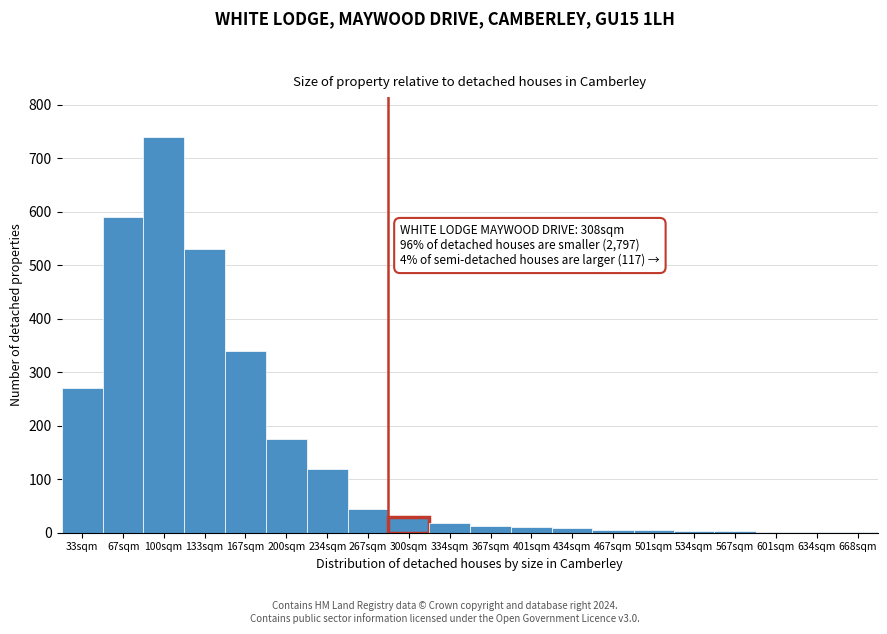

Is it true that the value at 100sqm is 740?

True